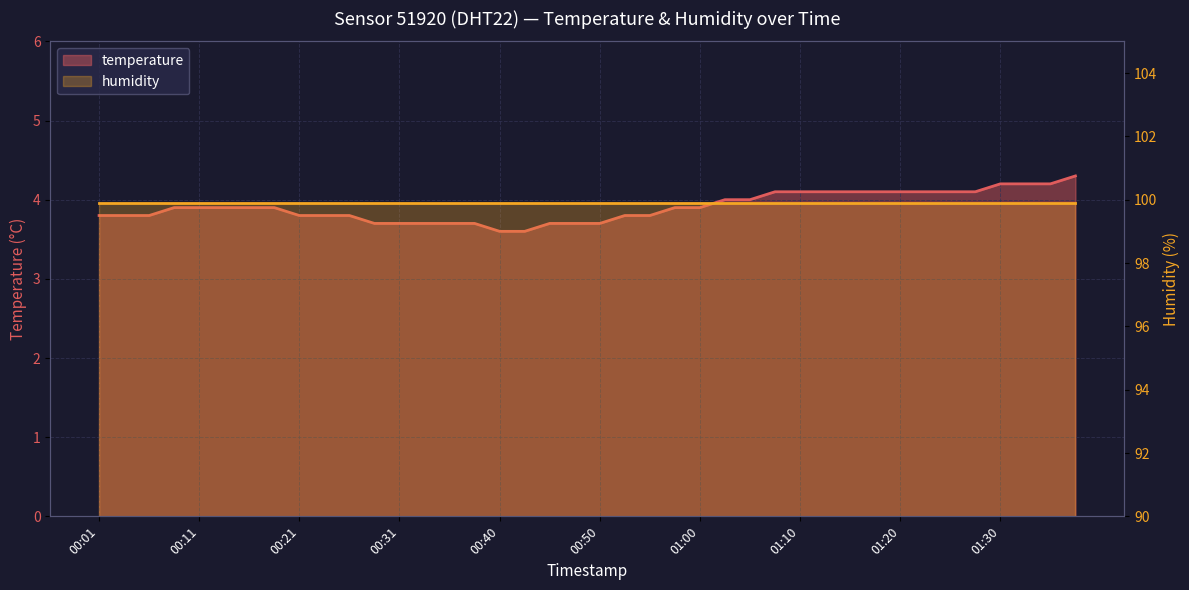

Rank the categories by value from highest to lowest.

01:37, 01:30, 01:32, 01:35, 01:08, 01:10, 01:12, 01:15, 01:17, 01:20, 01:22, 01:25, 01:27, 01:03, 01:05, 00:08, 00:11, 00:13, 00:16, 00:18, 00:58, 01:00, 00:01, 00:03, 00:06, 00:21, 00:23, 00:26, 00:53, 00:55, 00:28, 00:31, 00:33, 00:35, 00:38, 00:45, 00:48, 00:50, 00:40, 00:43